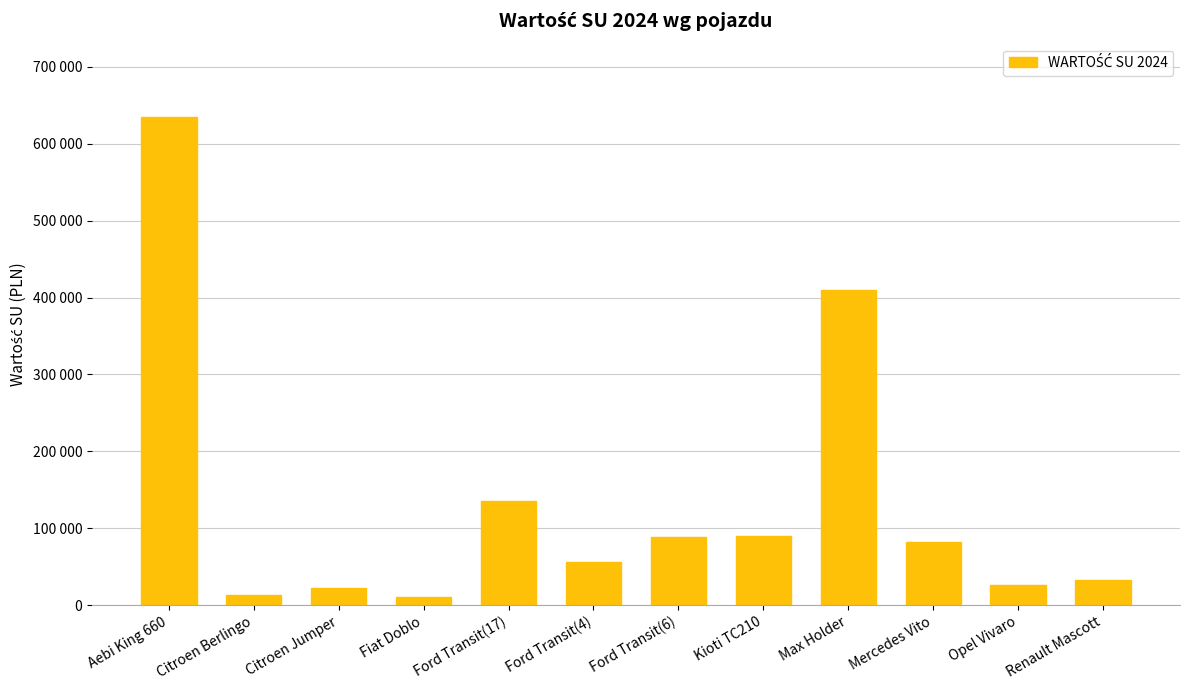

What is the difference between the maximum and minimum values?

623800